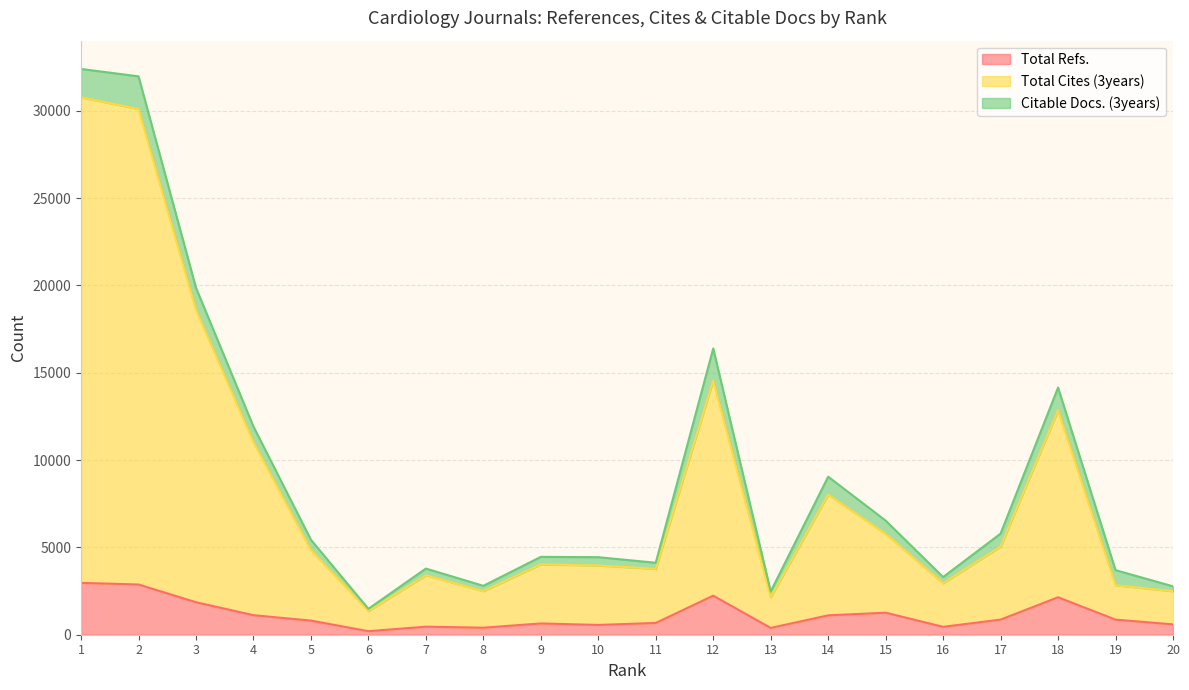

True or false: Total Cites (3years) and Total Refs. cross at least once.

False